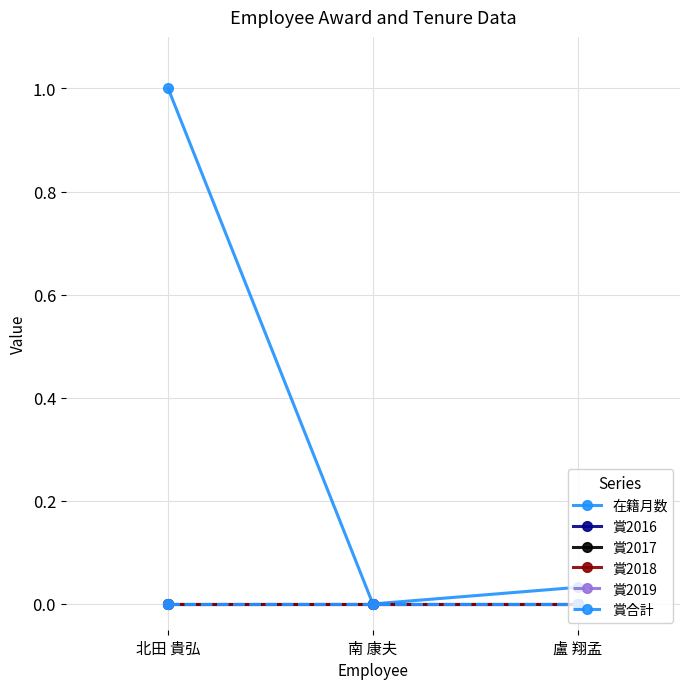

Which category has the lowest value in the 賞2019 series?

北田 貴弘